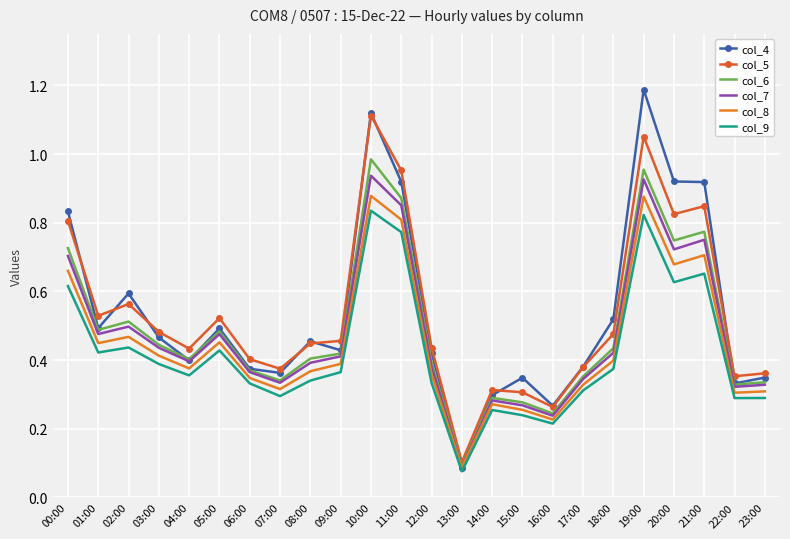

What are all the series names shown in the legend?

col_4, col_5, col_6, col_7, col_8, col_9